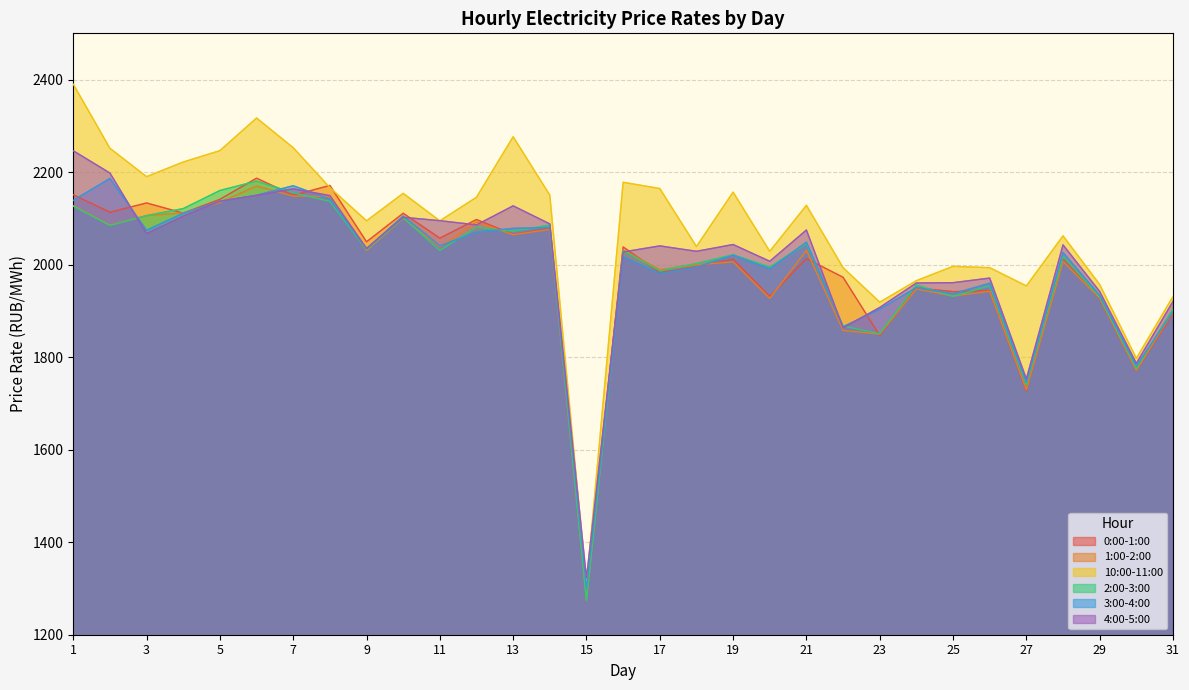

How many categories are shown in the chart?

31